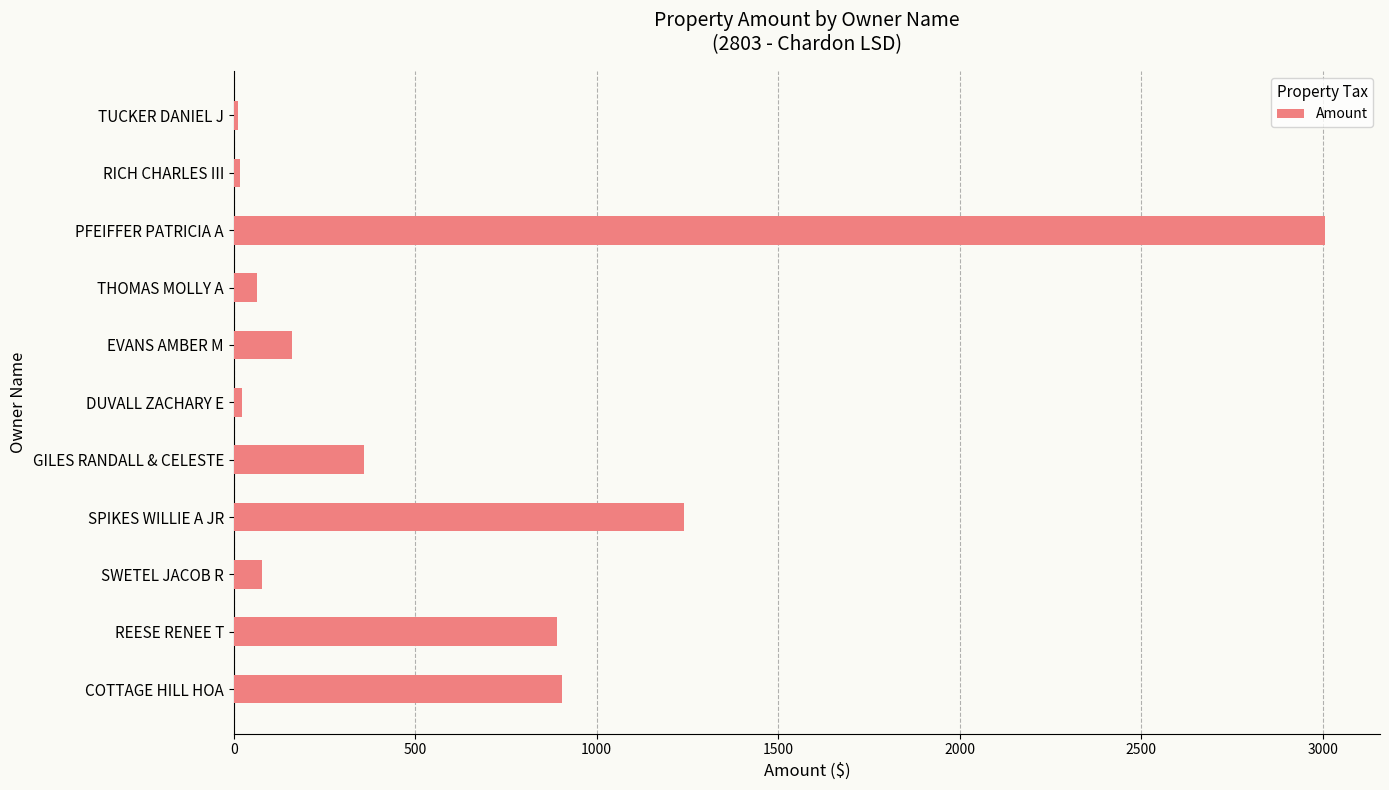

At which category does the chart reach its peak across all series?

PFEIFFER PATRICIA A